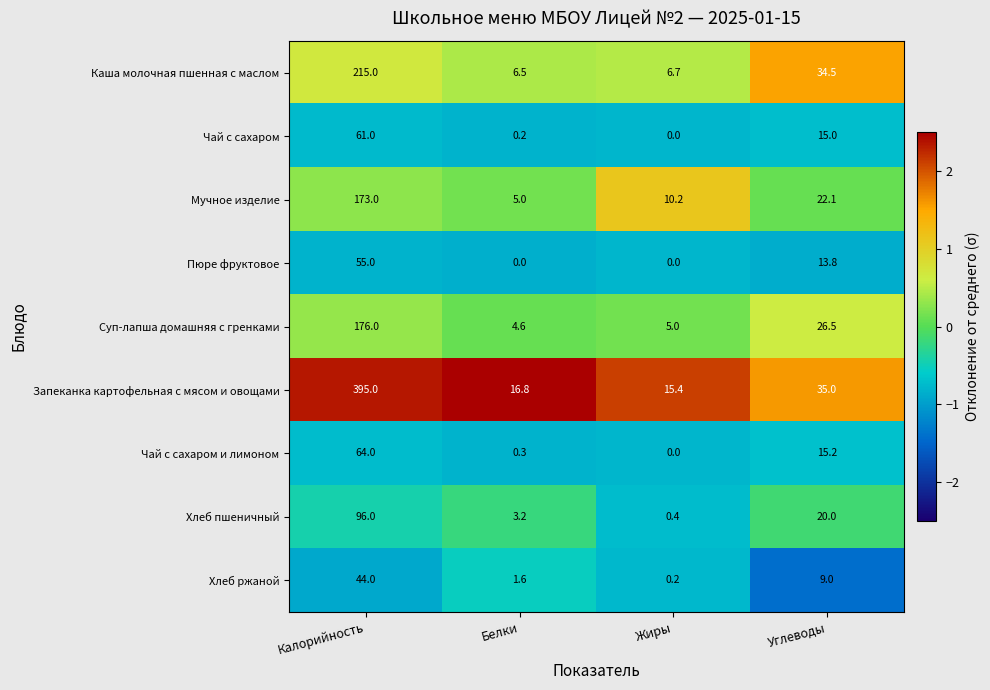

Between Белки and Углеводы, which series saw the biggest shift?

Каша молочная пшенная с маслом